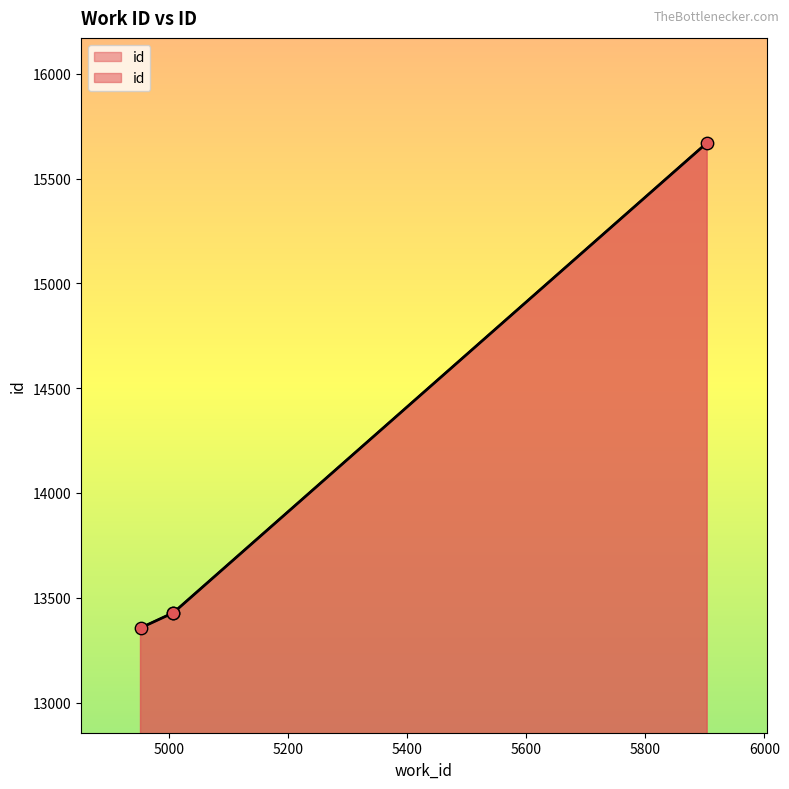

Between 4952 and 5006, which is larger?

5006